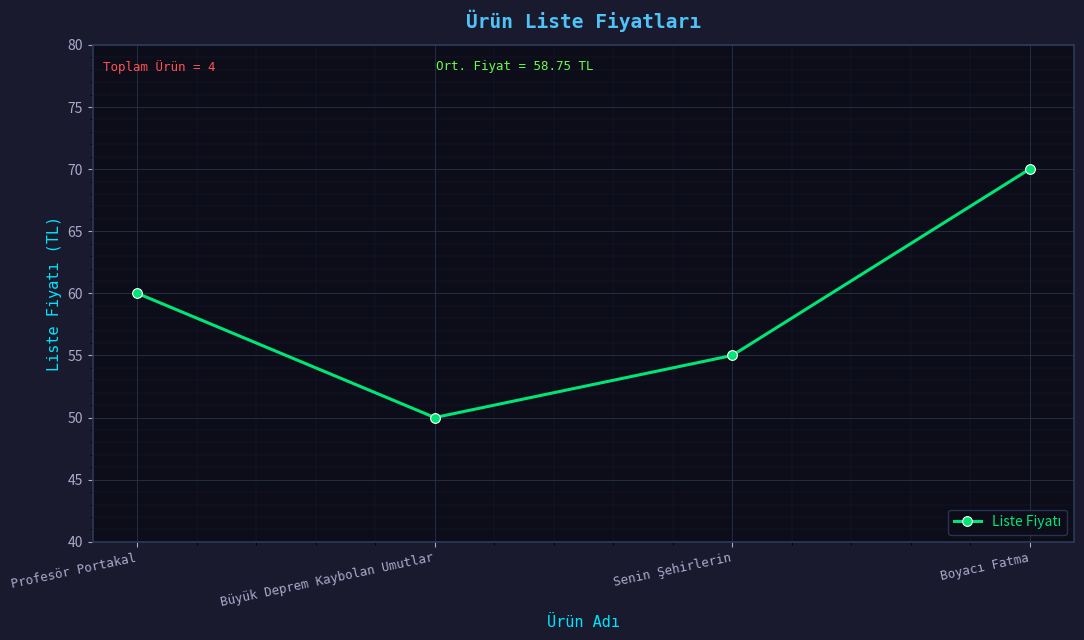

The chart shows a value of 72 at Senin Şehirlerin. True or false?

False